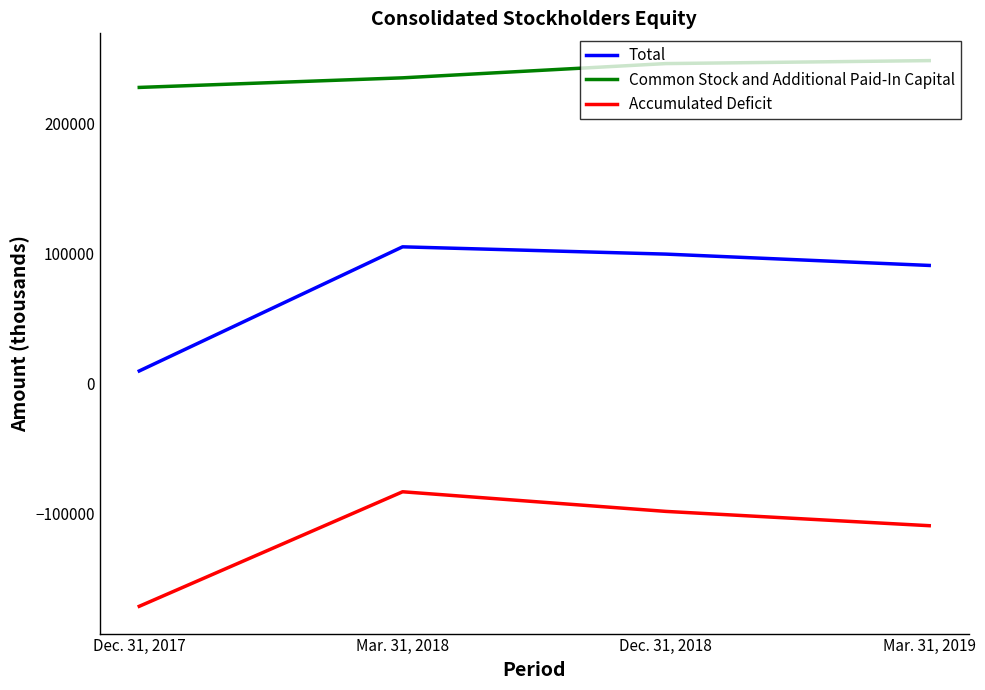

What is the maximum value for Common Stock and Additional Paid-In Capital?

248698